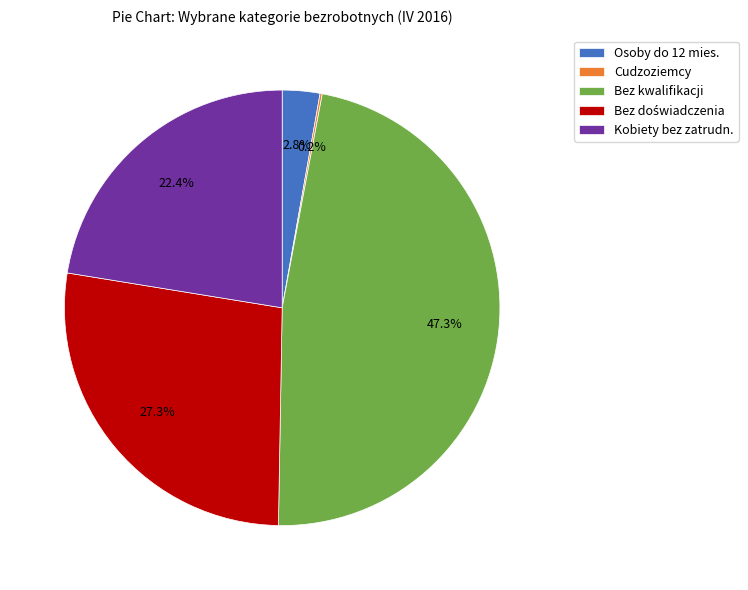

Between Bez kwalifikacji and Osoby do 12 mies., which is larger?

Bez kwalifikacji